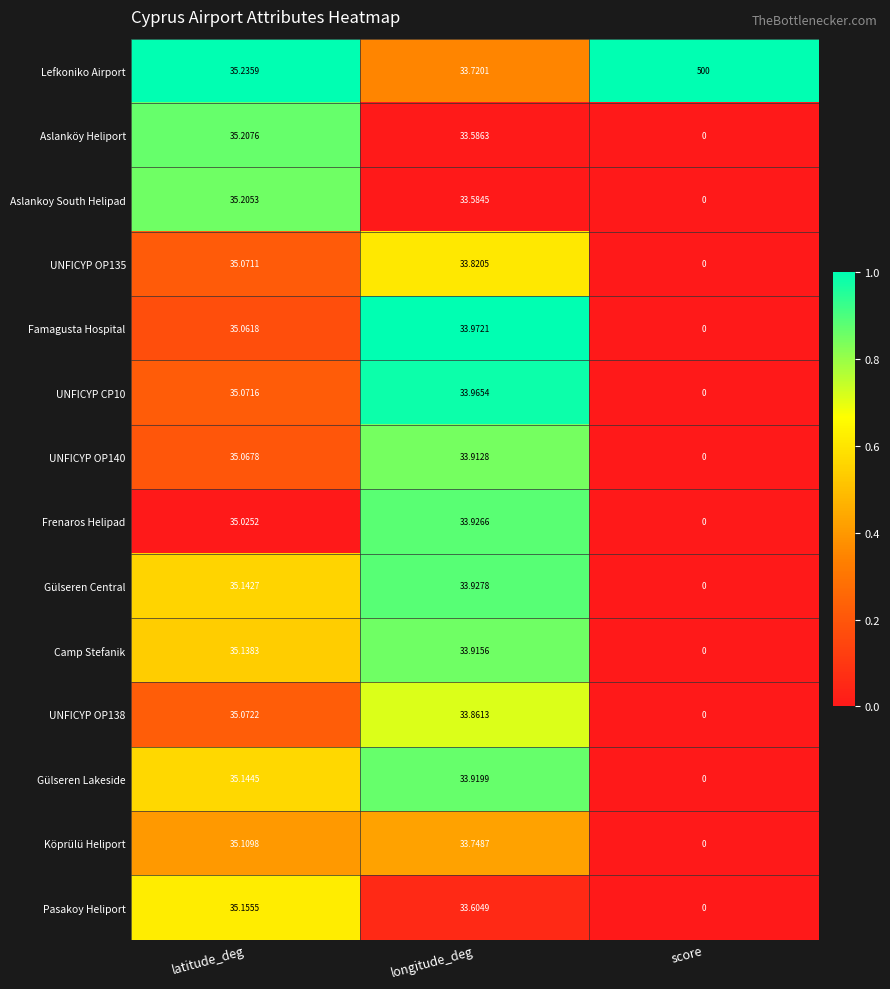

Rank the categories by Gülseren Lakeside value from highest to lowest.

latitude_deg, longitude_deg, score